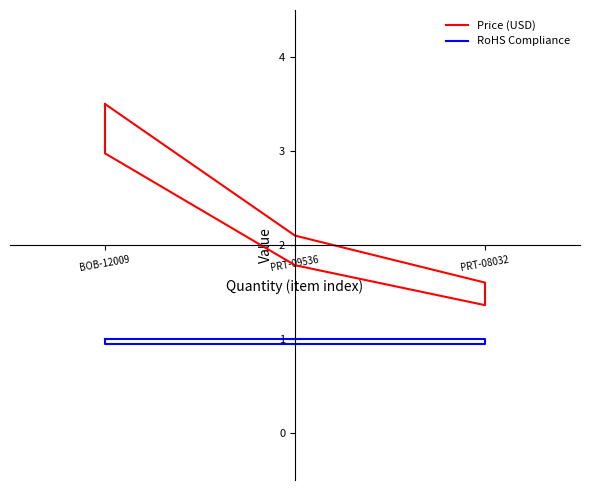

How many values in the RoHS Compliance series are below 1?

3